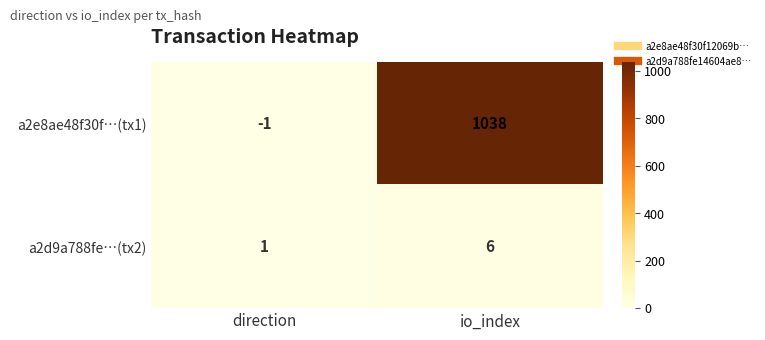

What is the sum of all a2d9a788fe…(tx2) values?

7